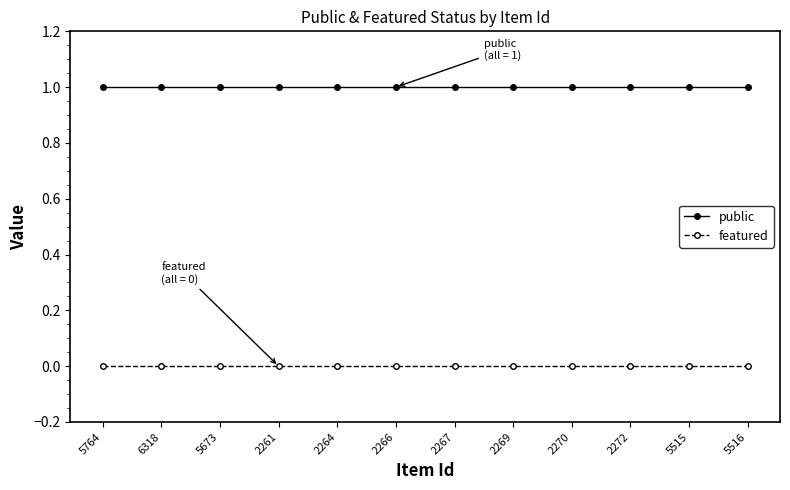

What position from the left is 2266?

6